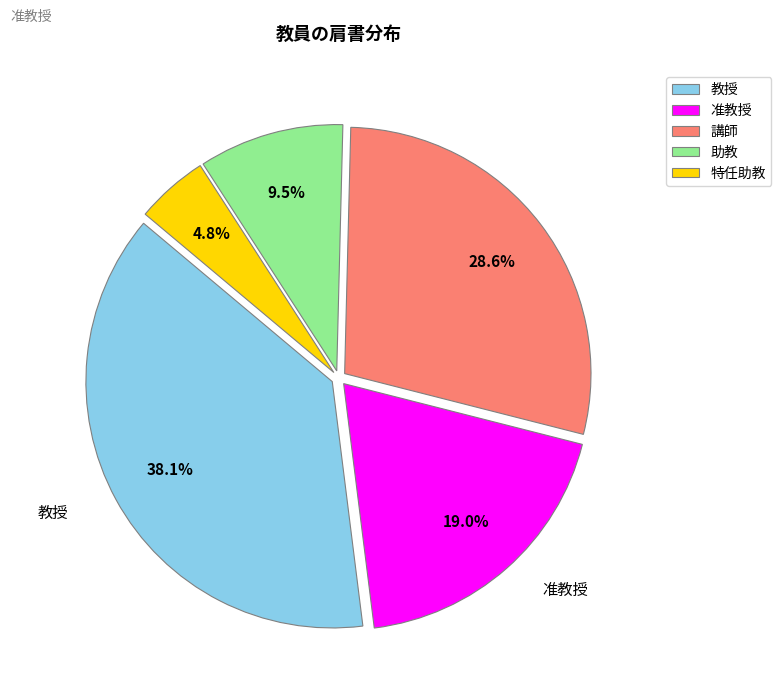

To the nearest percent, what is the difference between the largest and smallest slice percentages?

33%